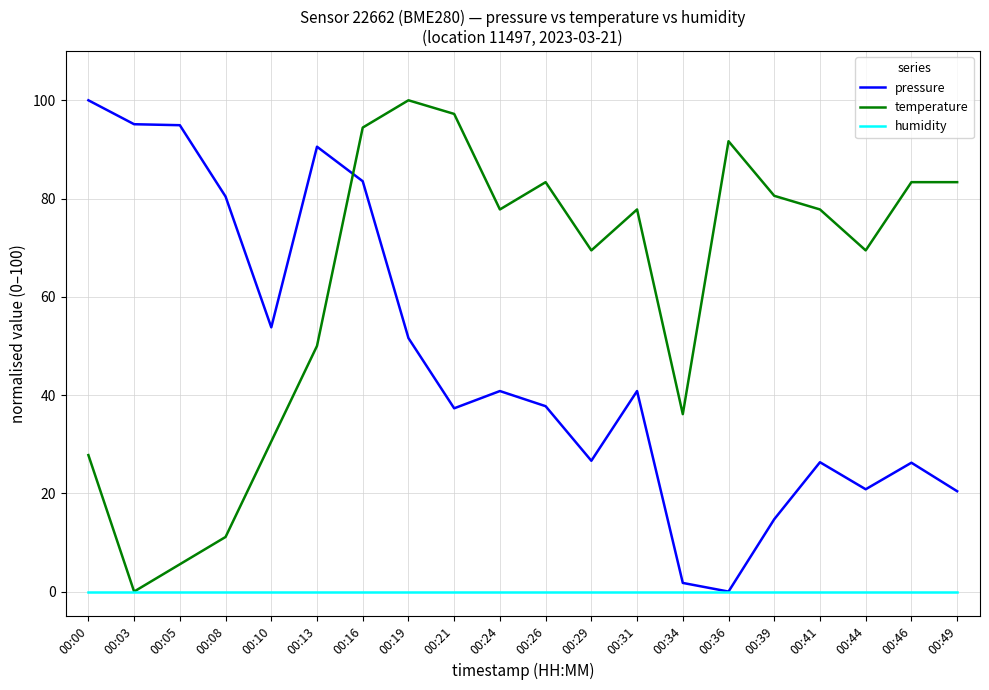

At which category is the sum across all series the highest?

00:16